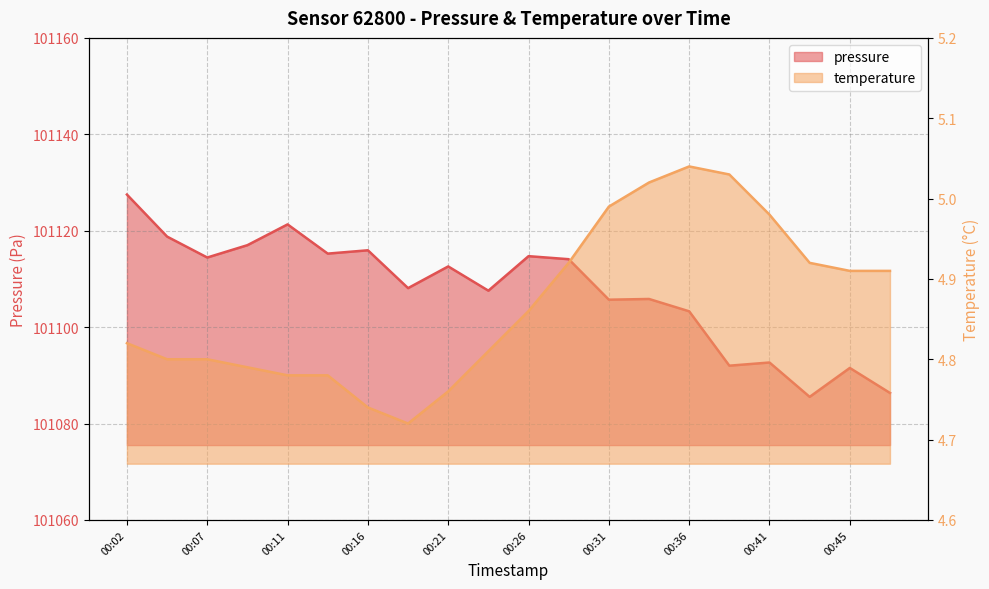

In temperature, how many points are lower than both neighbors (excluding endpoints)?

1